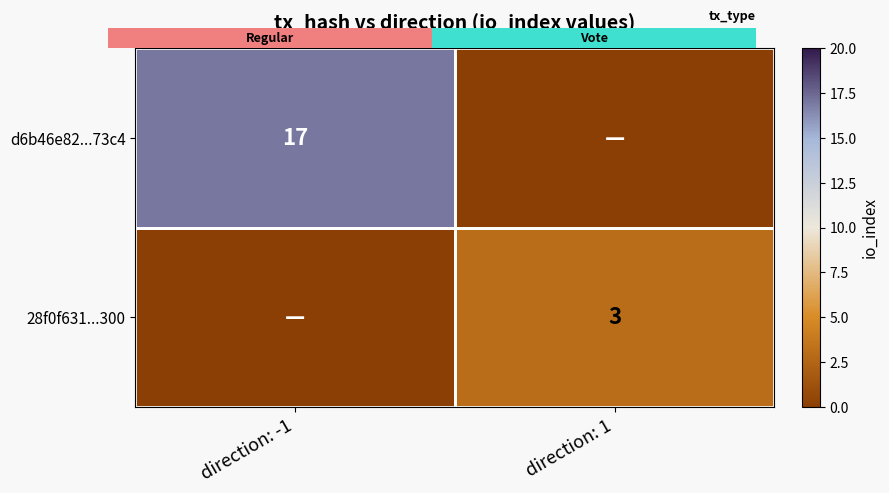

The d6b46e82...73c4 series shows 26 at direction: -1. True or false?

False